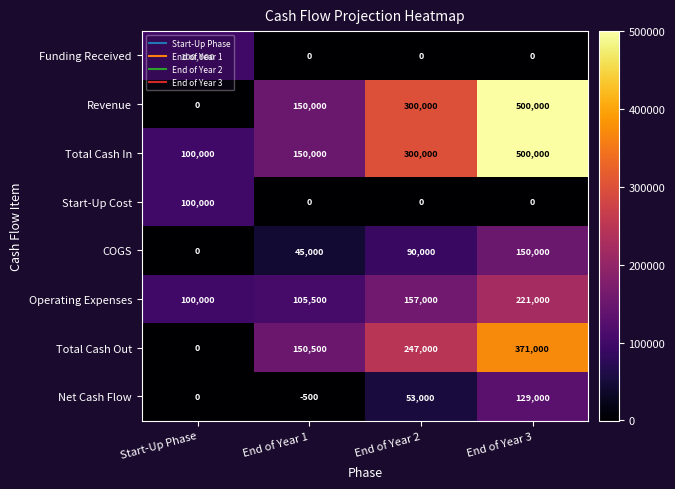

What is the greatest value displayed?

500000